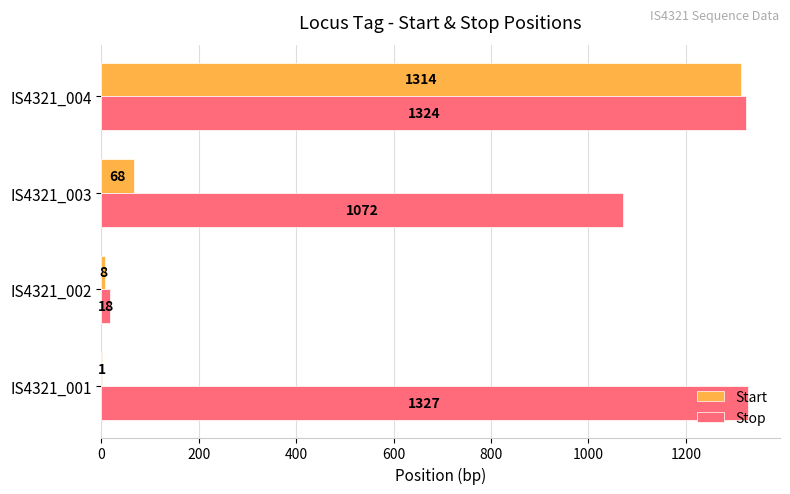

The Start series shows 1314 at IS4321_004. True or false?

True